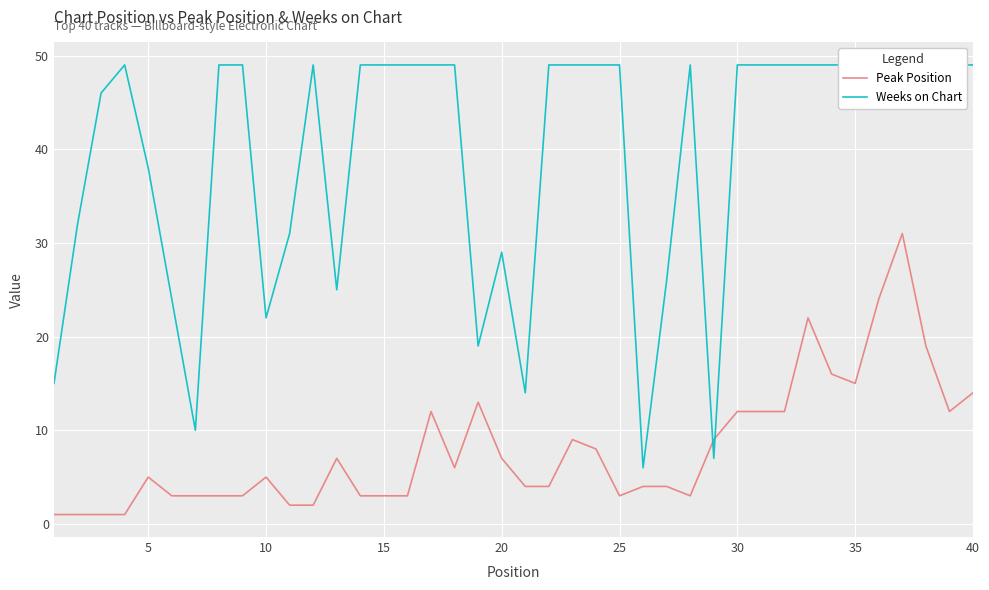

What is the maximum value shown in the chart?

49